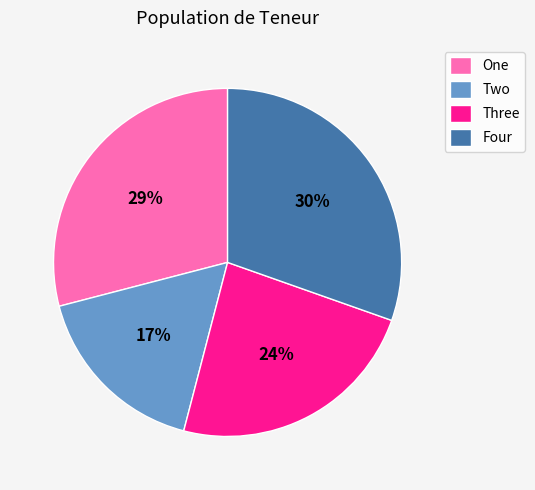

How many slices are in this pie chart?

4